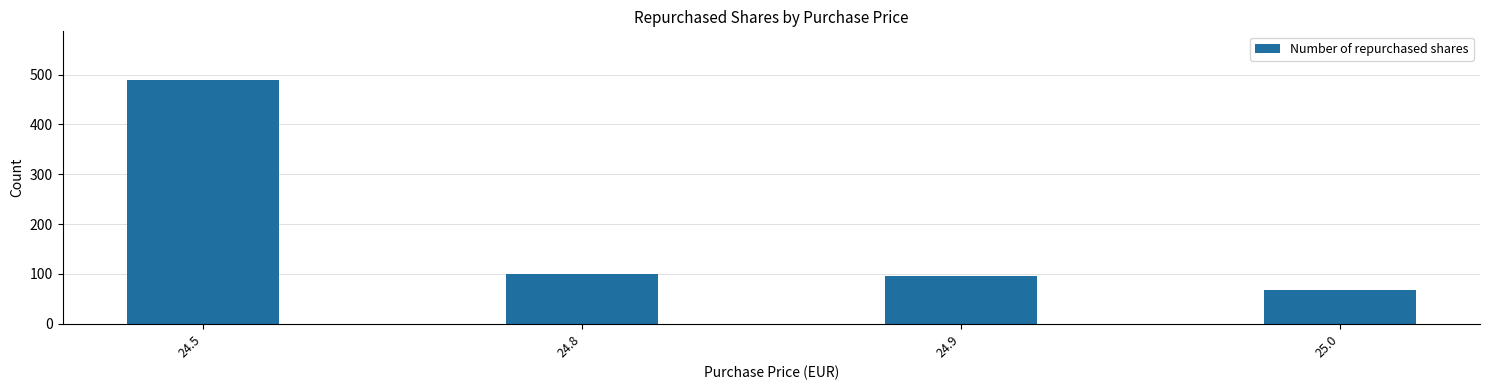

What is the change in value from 24.9 to 25.0?

-28